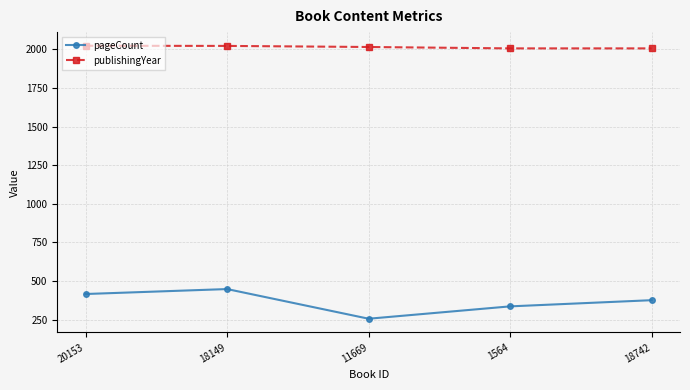

Does the chart display data point markers on the line(s)?

Yes